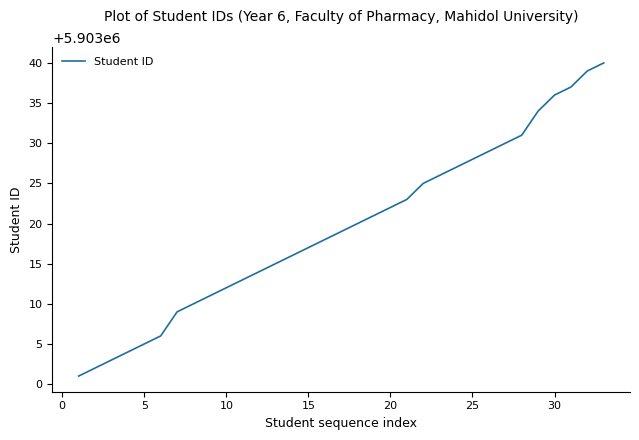

What is the difference between the maximum and minimum values?

39